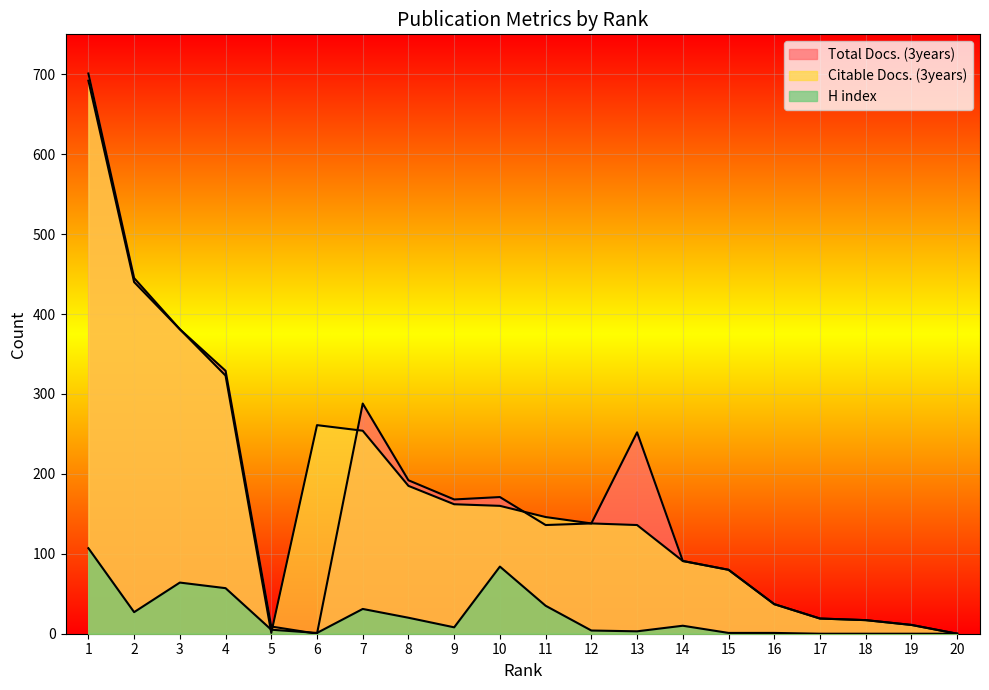

How many lines are shown in the chart?

3